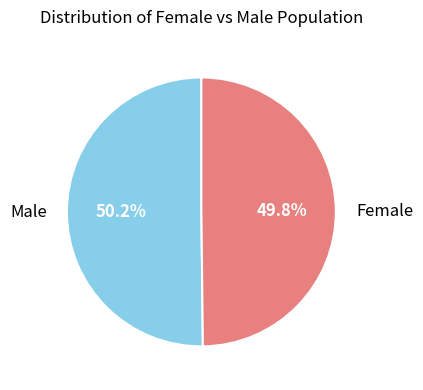

To the nearest percent, what is the combined percentage of Female and Male?

100%